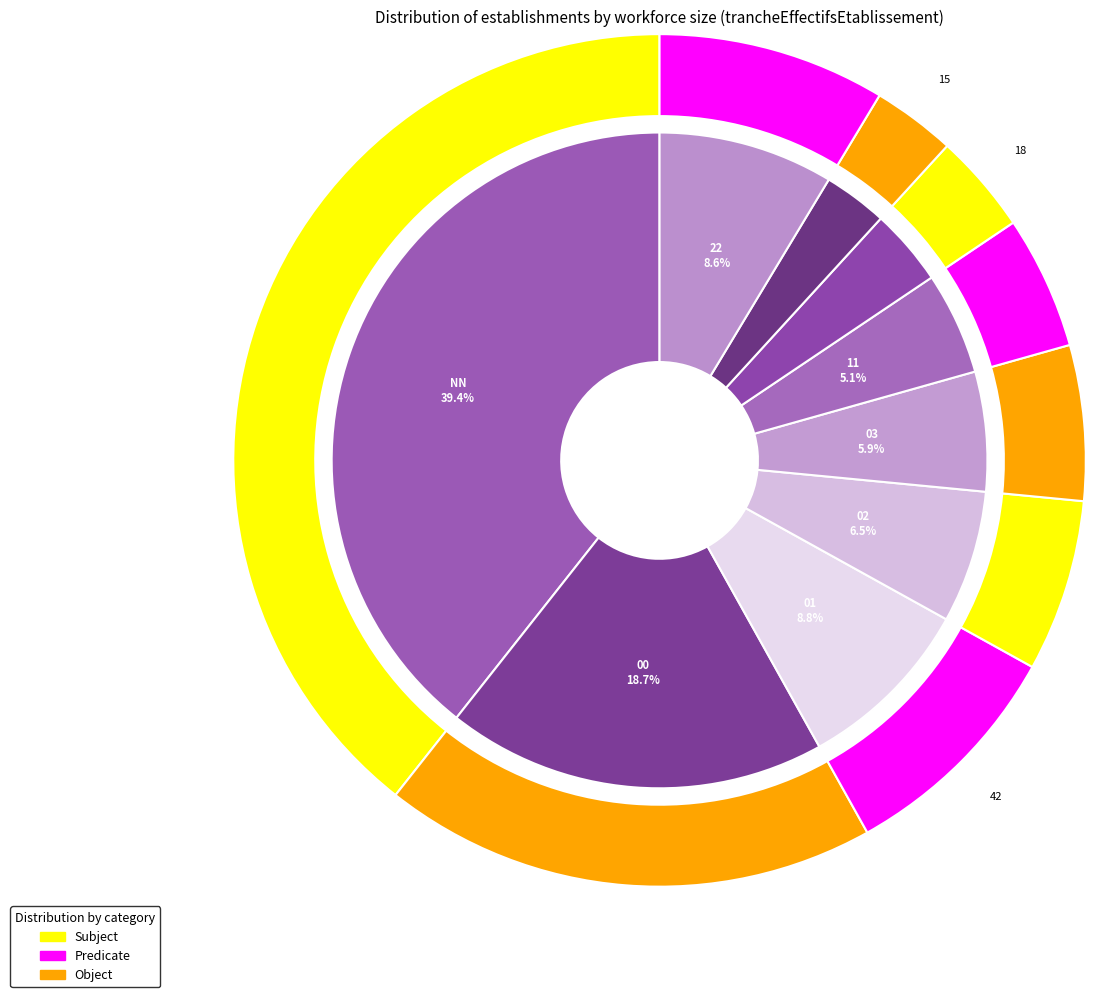

Which has a higher value, 12 or 22?

22